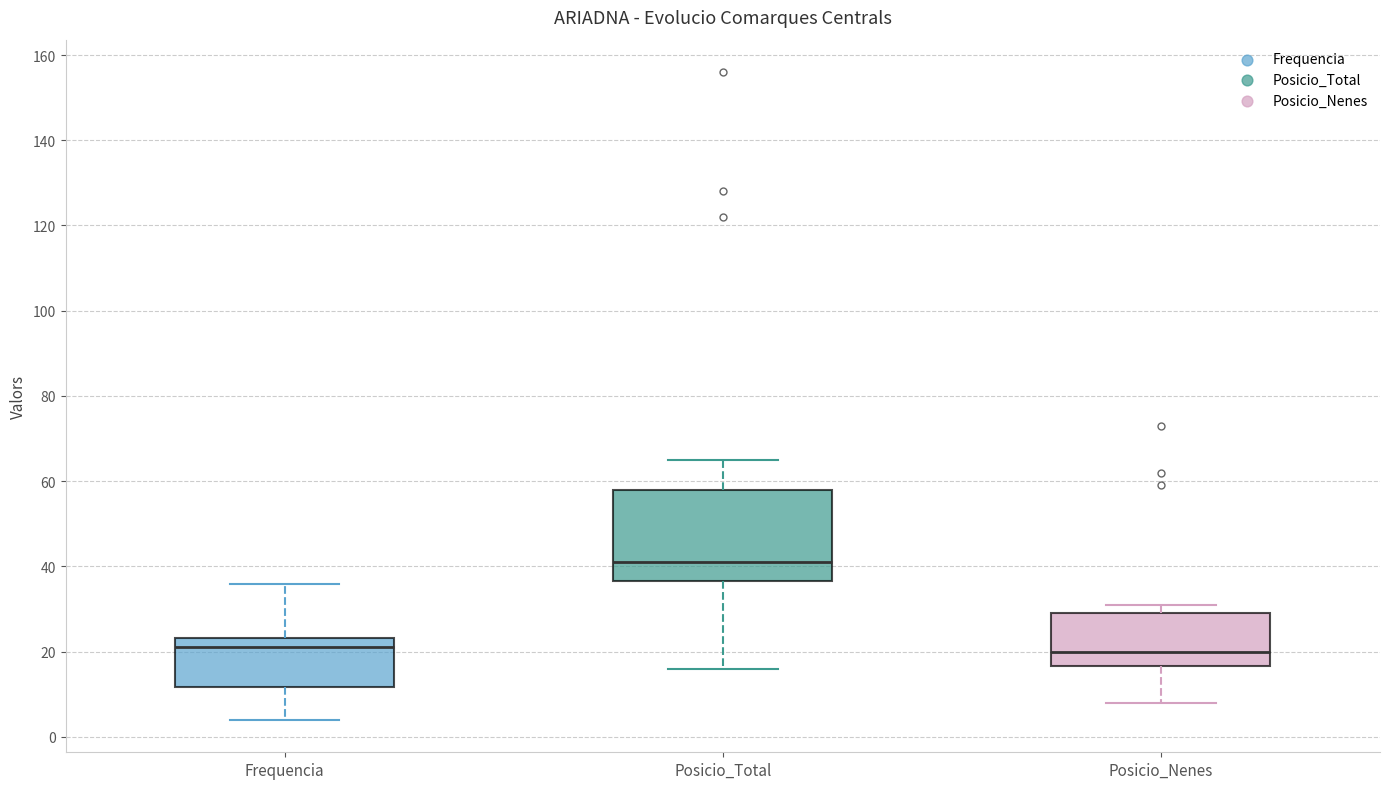

Which box is the tallest, from its lower edge to its upper edge?

Posicio_Total